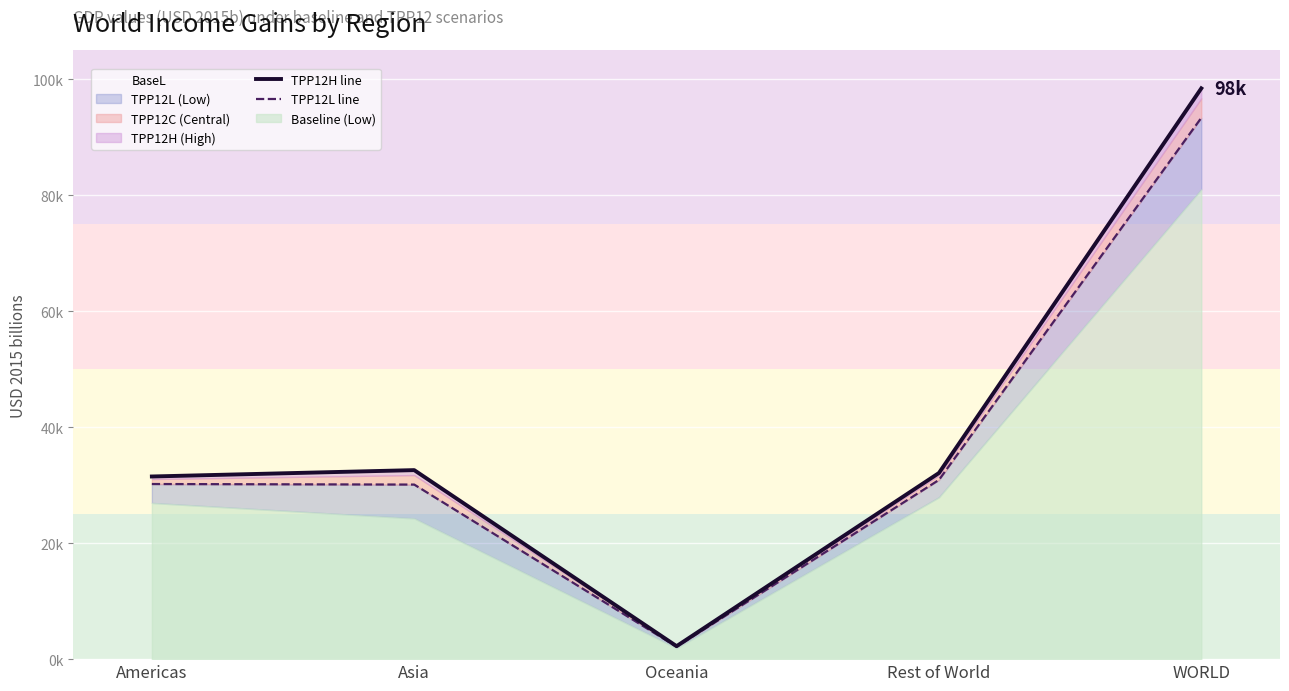

True or false: TPP12L line and TPP12H line cross at least once.

False